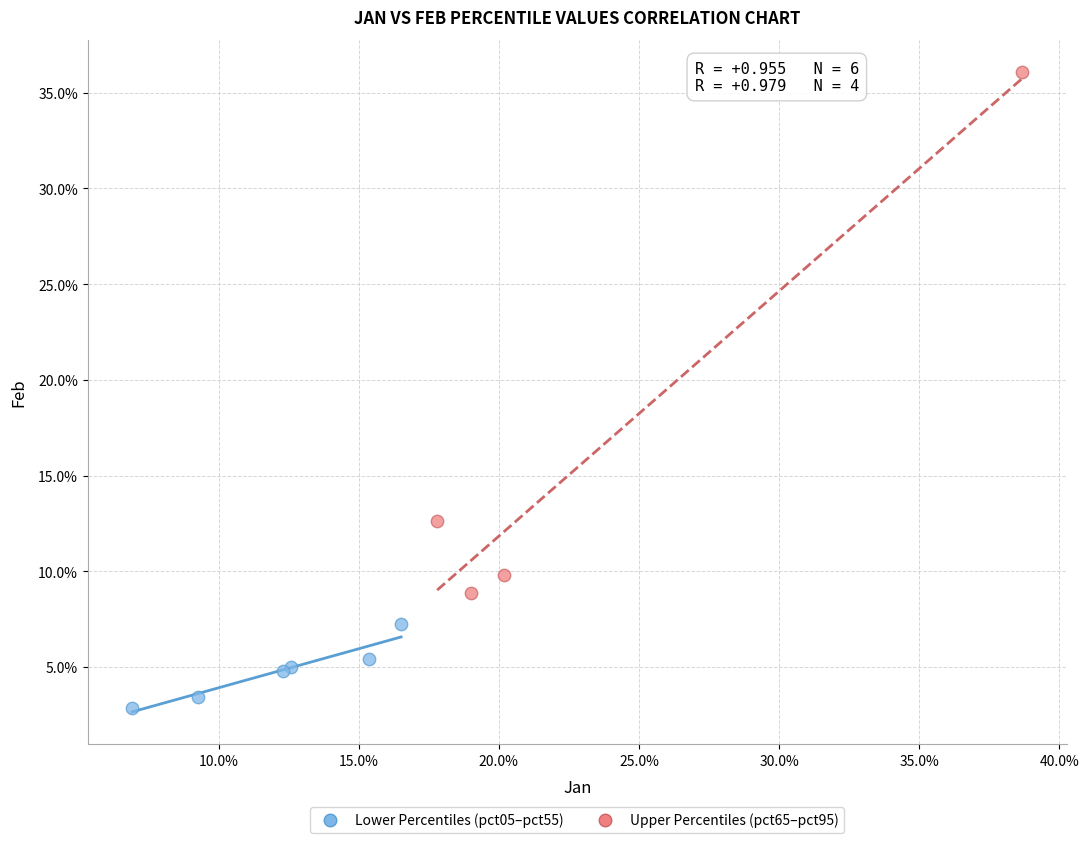

What are all the series names shown in the legend?

Lower Percentiles (pct05–pct55), Upper Percentiles (pct65–pct95)